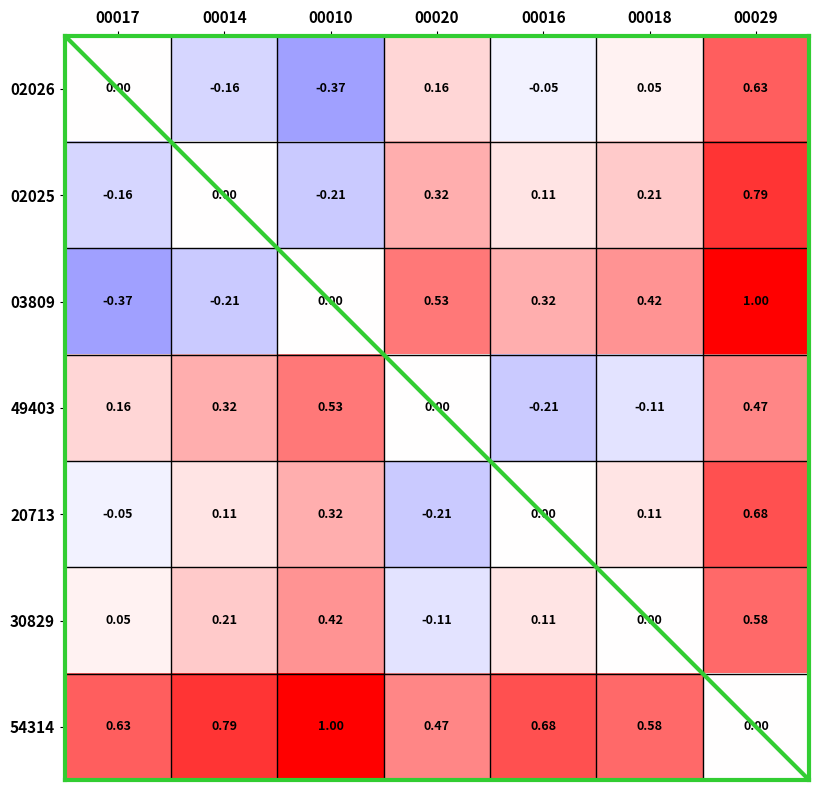

How many values in the 03809 series are below 0?

2